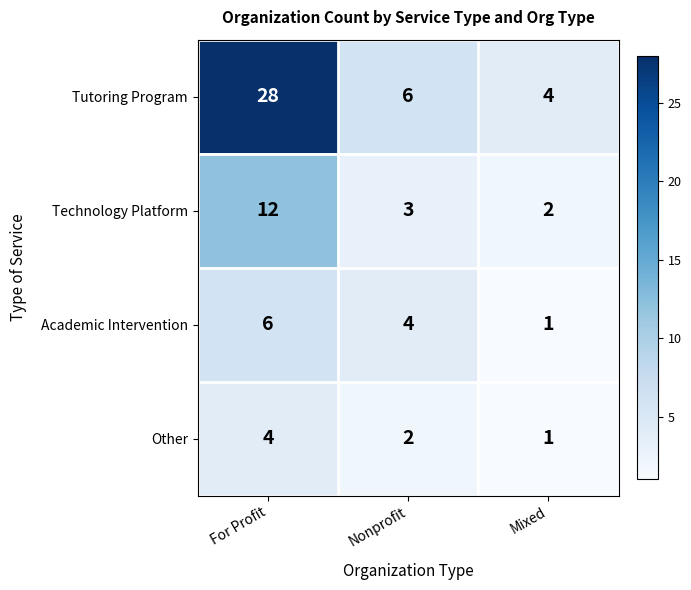

Rank the series by their maximum value, from lowest to highest.

Other, Academic Intervention, Technology Platform, Tutoring Program